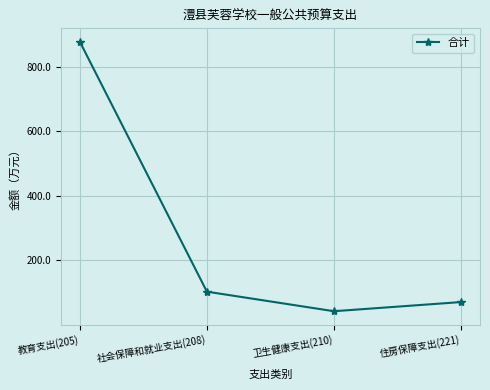

How many series are shown in this chart?

1